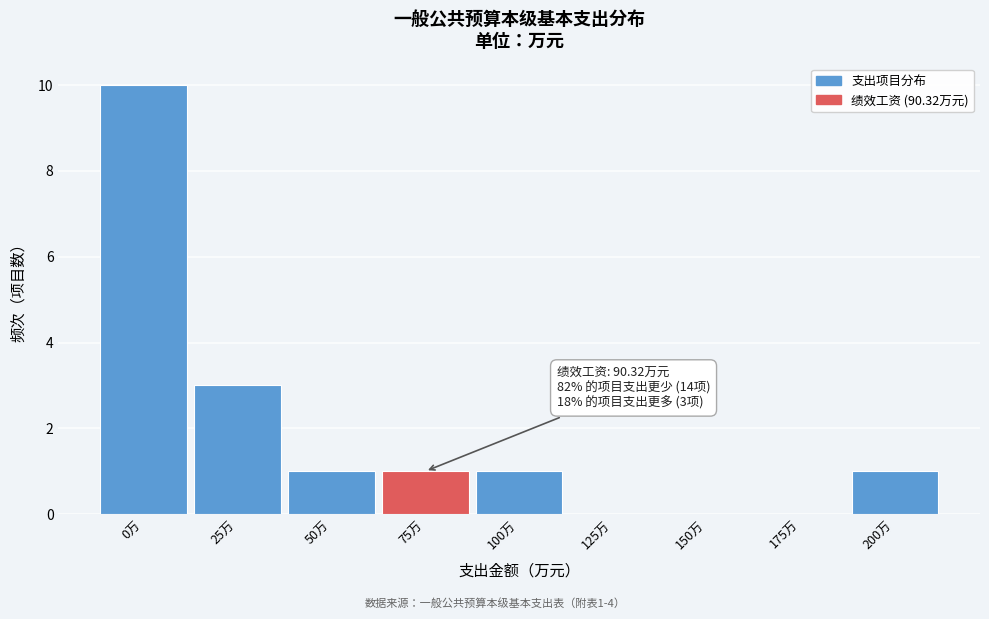

Reading left to right, extract all data points from this chart.

0万=10	25万=3	50万=1	75万=1	100万=1	125万=0	150万=0	175万=0	200万=1